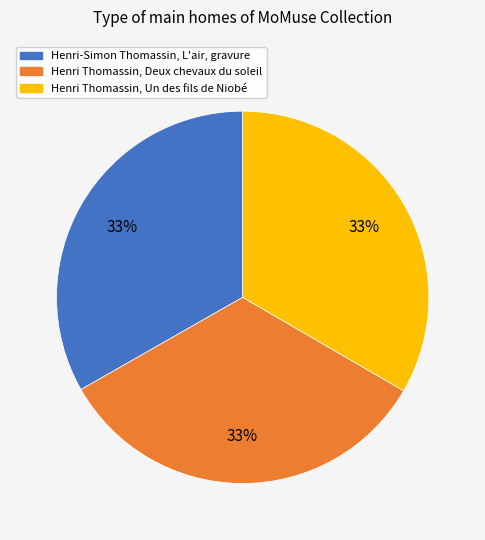

Count the number of slices in the pie.

3